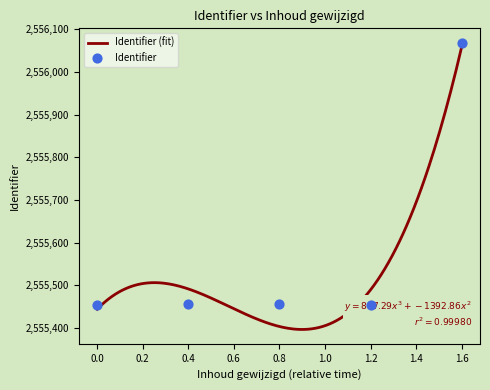

What is the maximum value for Identifier (fit)?

2556060.1